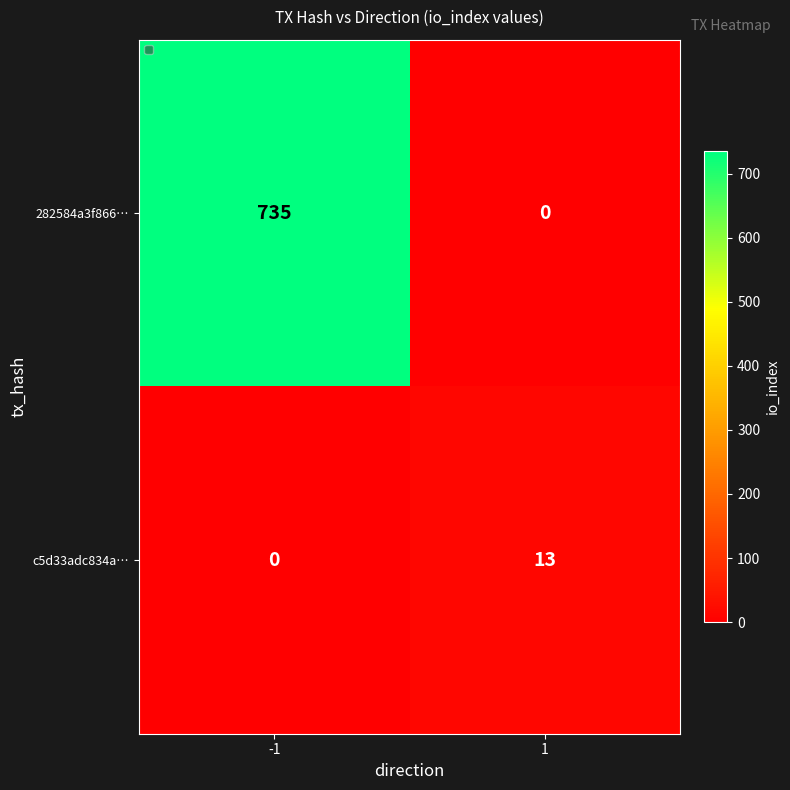

What is the difference between the maximum and minimum values in the c5d33adc834a… series?

13